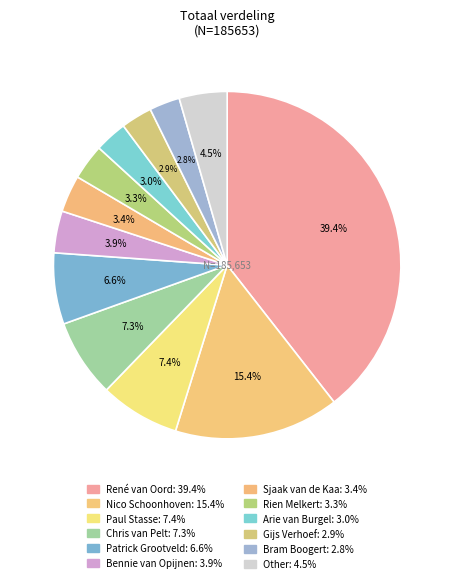

True or false: Other accounts for 18% of the total.

False